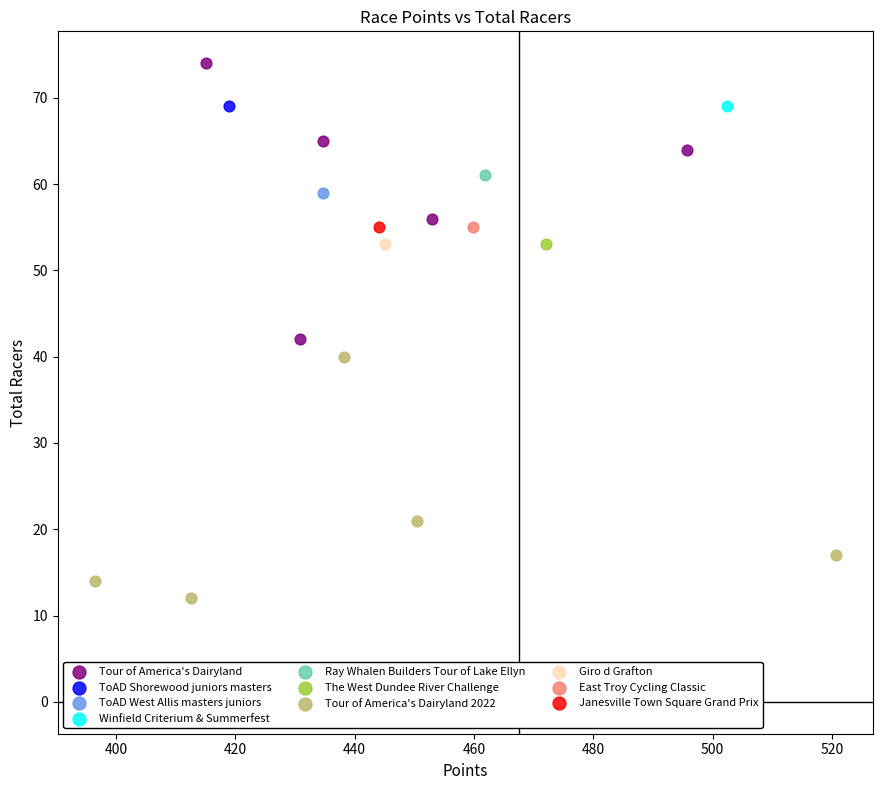

Which series contains the highest Y value?

Tour of America's Dairyland